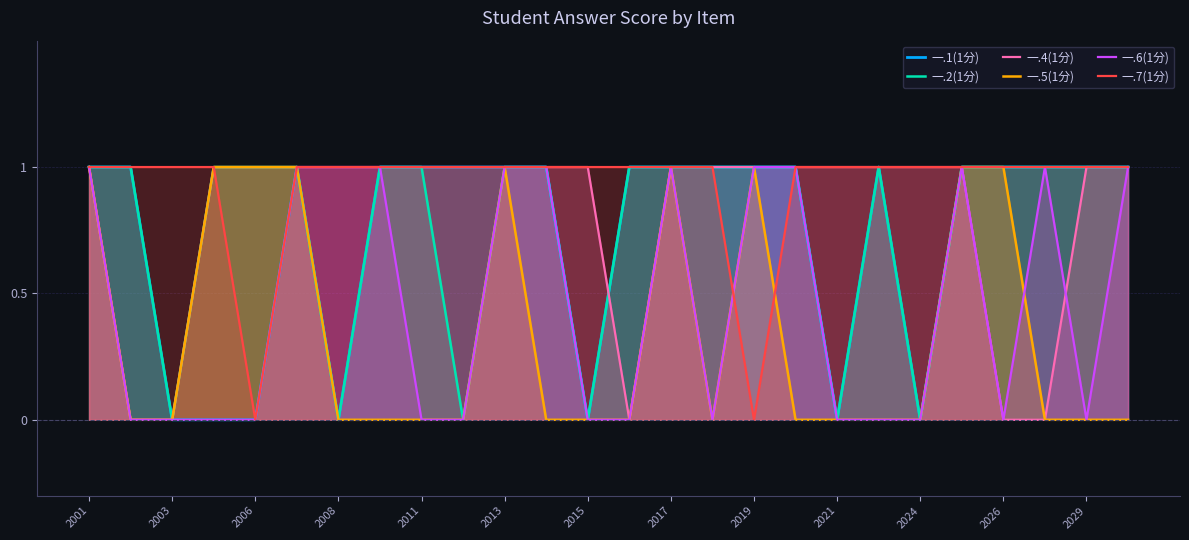

True or false: 一.6(1分) has a value of 0 at 2029.

True